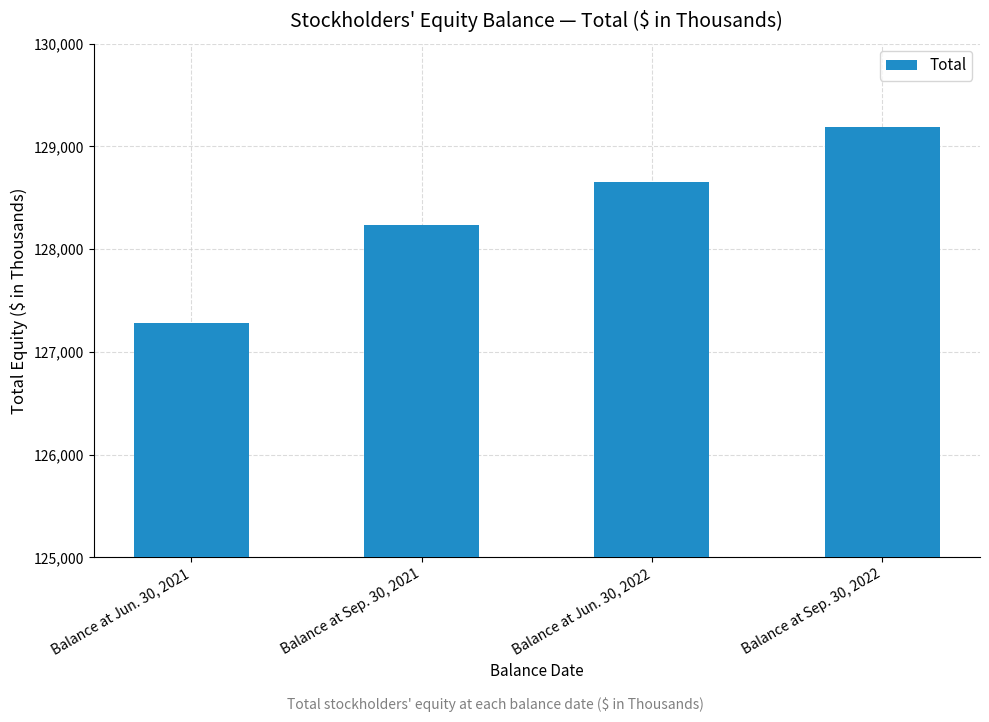

Reading left to right, transcribe all the data shown in this chart.

127280	128235	128650	129189